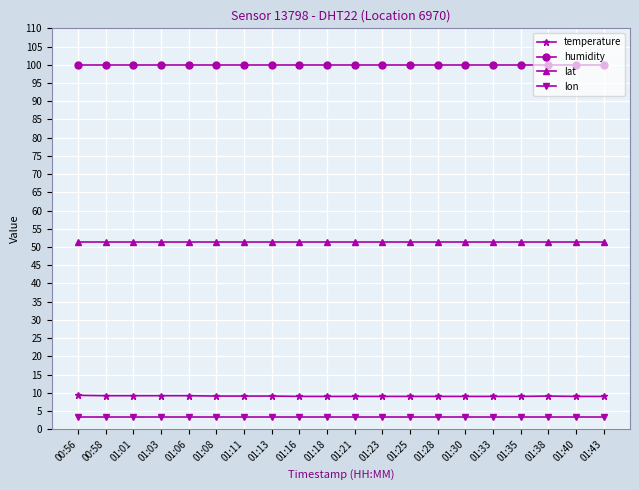

What is the spread (max minus min) of values at 01:08?

96.7